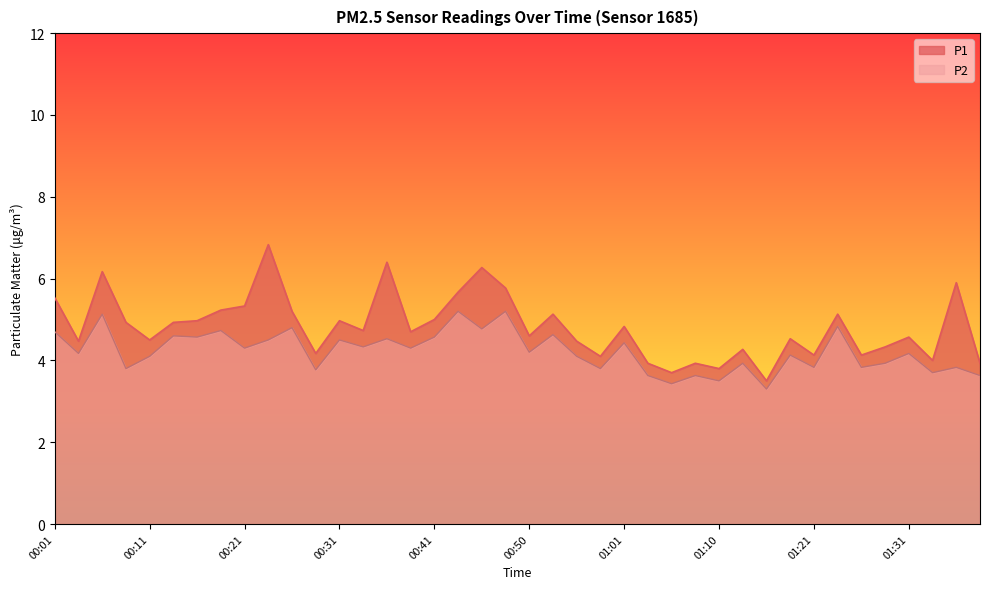

True or false: P1 has a value of 1.3 at 01:15.

False